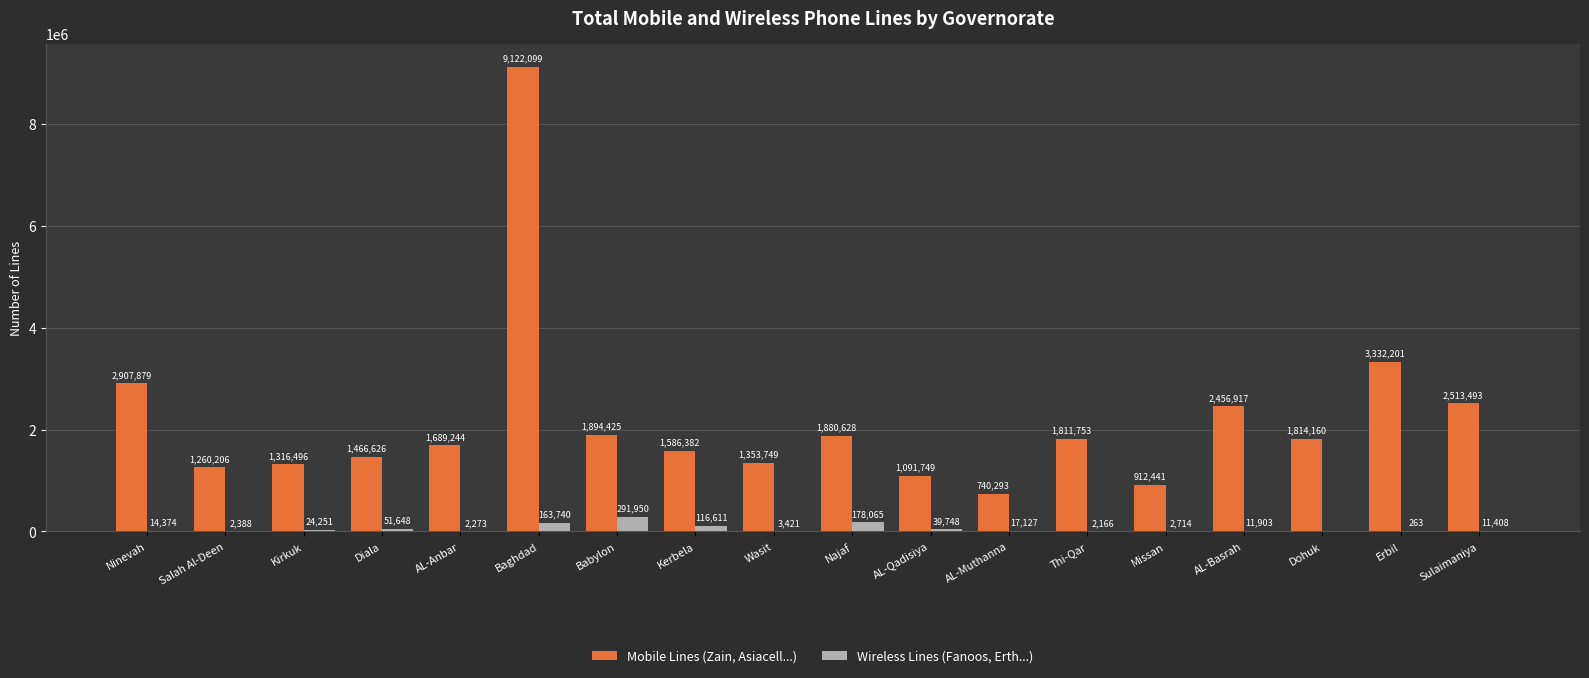

What are all the series names shown in the legend?

Mobile Lines (Zain, Asiacell...), Wireless Lines (Fanoos, Erth...)